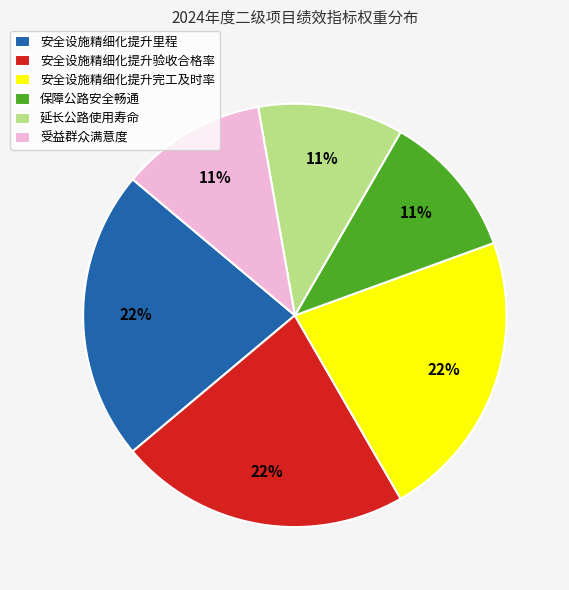

To the nearest percent, what is the difference between the largest and smallest slice percentages?

11%